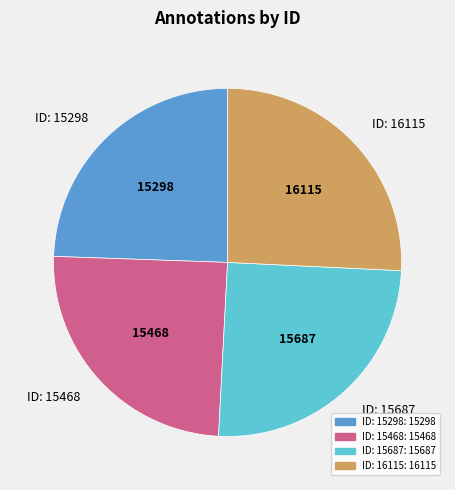

What is the largest slice in the pie chart?

ID: 16115